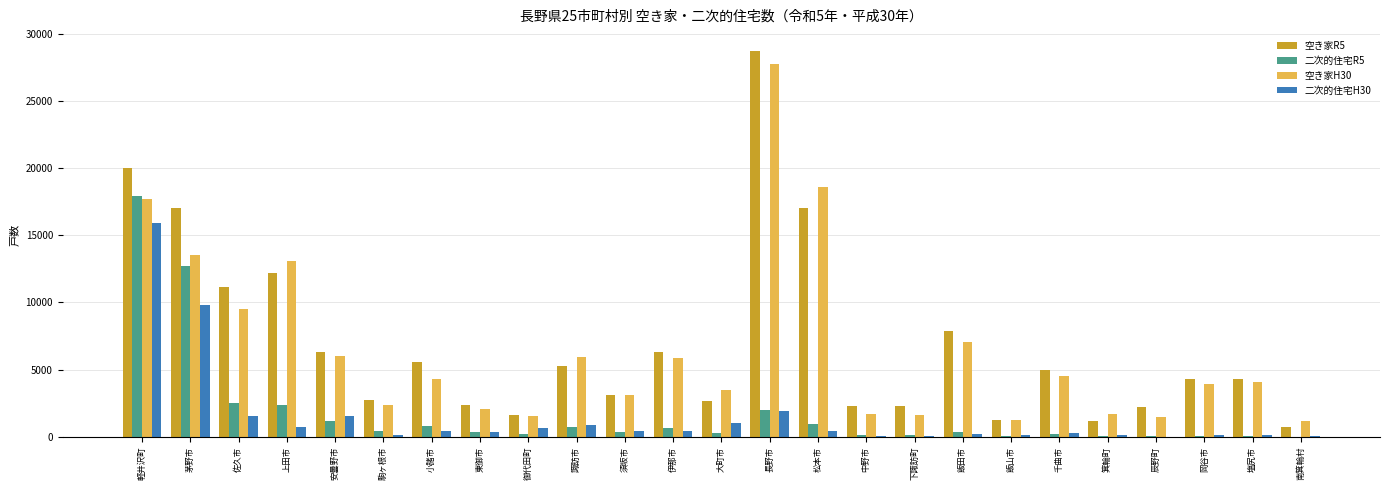

Count the number of categories in the chart.

25